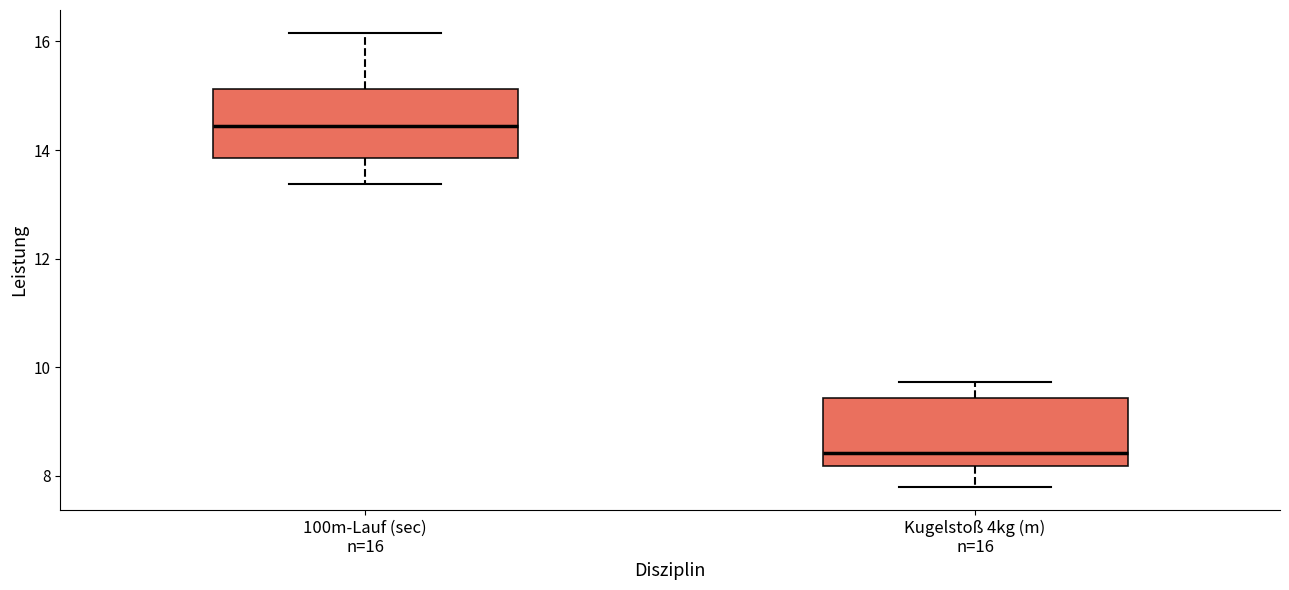

Where does the lower whisker of the box for 100m-Lauf (sec) n=16 end on the y-axis? The values are not printed on the chart, so give them approximately, as read against the axis.

13.4